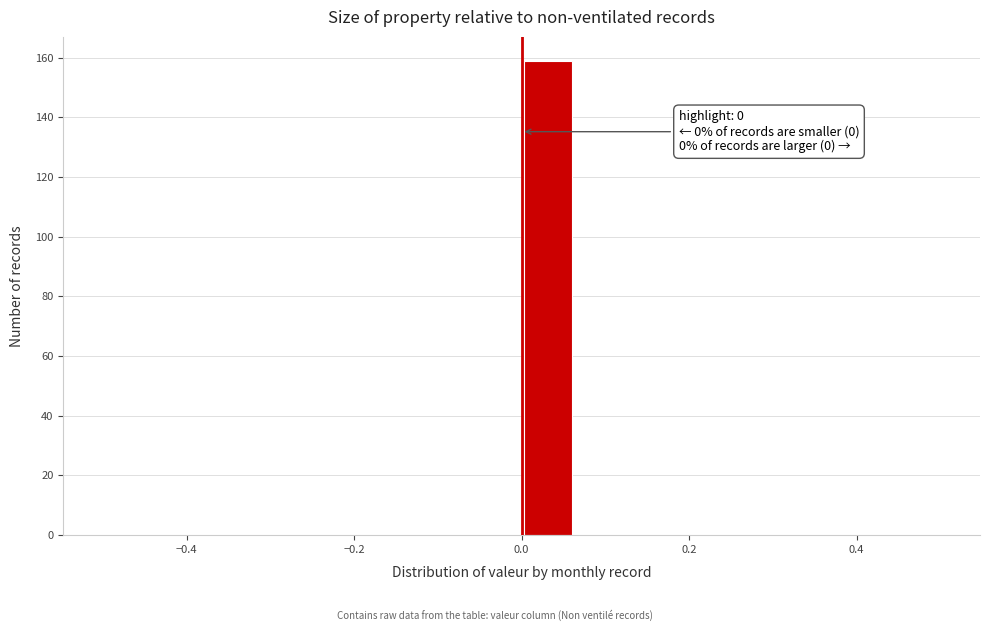

Read against the x-axis, roughly where is the centre of the tallest bar?

0.04